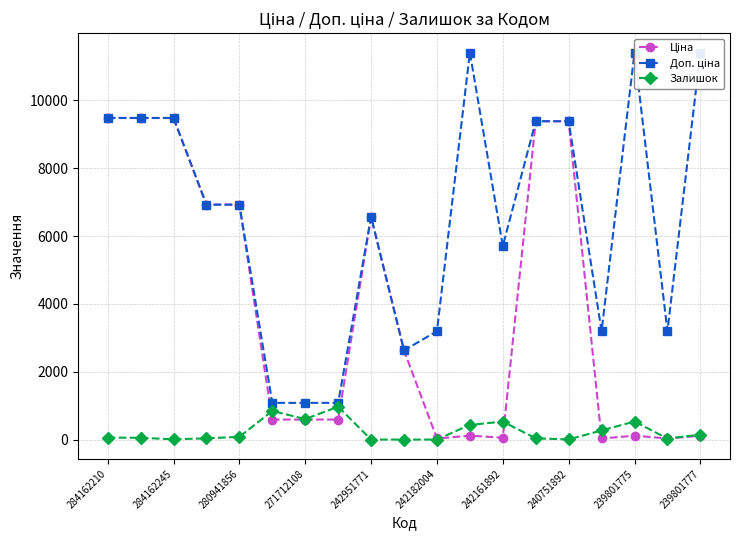

True or false: Залишок has a value of 144.0 at 239801777.

True